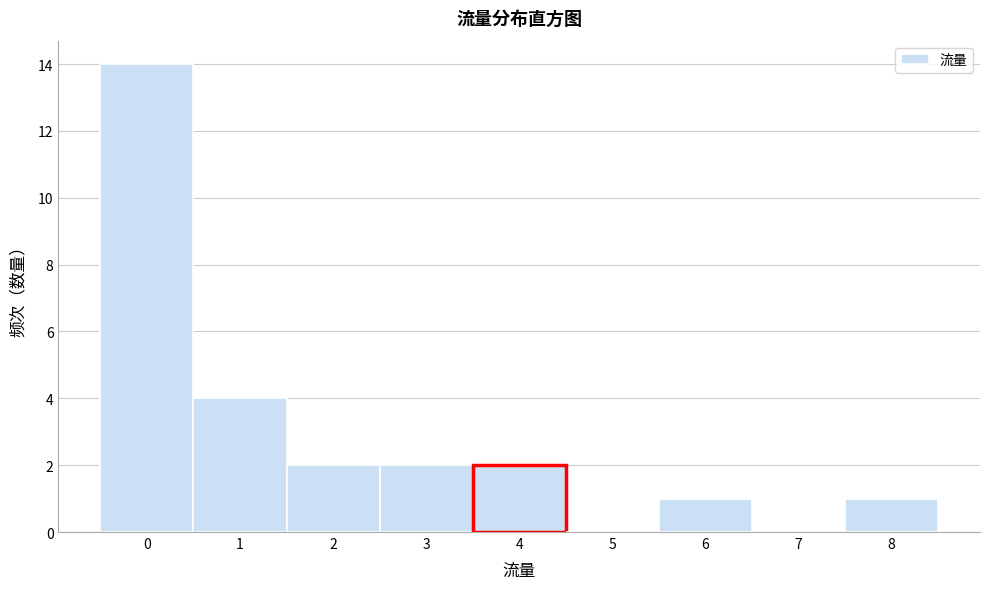

Reading left to right, transcribe this chart: for each bar, give the range it covers on the x-axis and its height. The values are not printed on the chart, so give them approximately, as read against the axis.

-0.5 to 0.5: 14
0.5 to 1.5: 4
1.5 to 2.5: 2
2.5 to 3.5: 2
3.5 to 4.5: 2
4.5 to 5.5: 0
5.5 to 6.5: 1
6.5 to 7.5: 0
7.5 to 8.5: 1